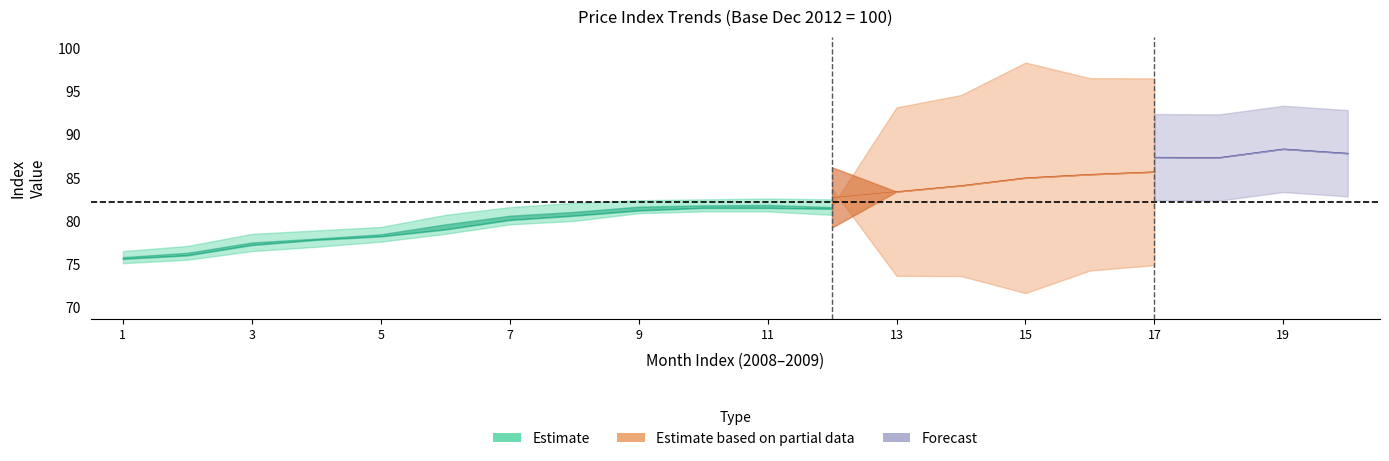

The value of Diesel Coastal at 1 is 40.9. True or false?

False